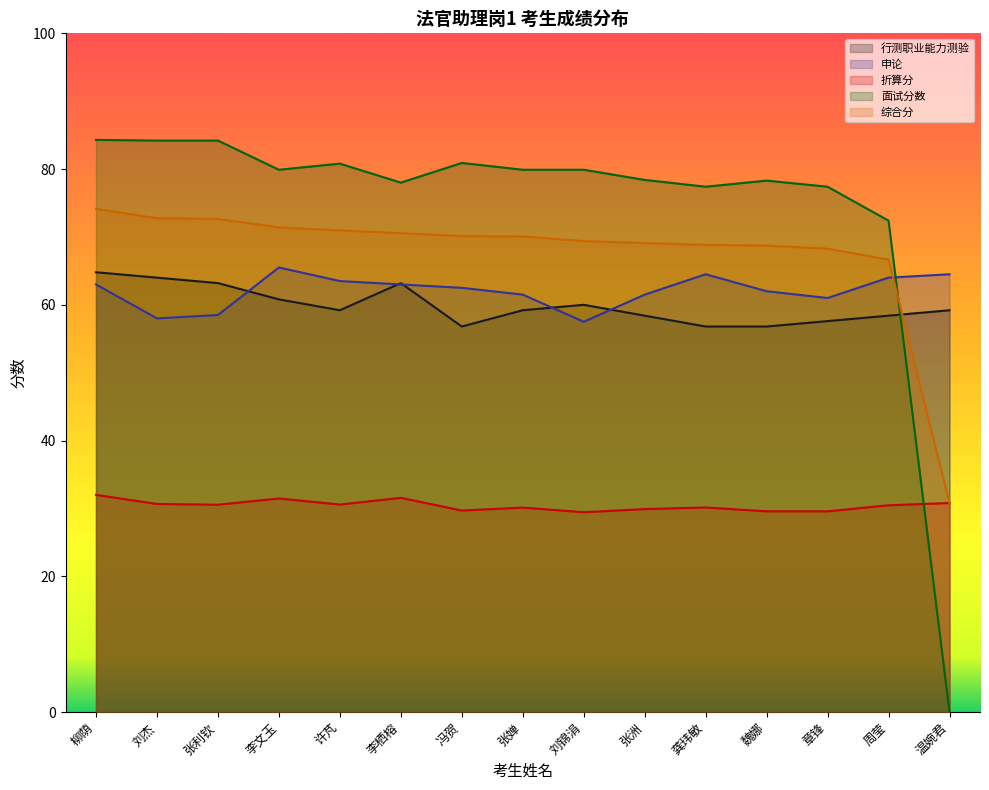

Is it true that 折算分 equals 29.6 at 魏娜?

True